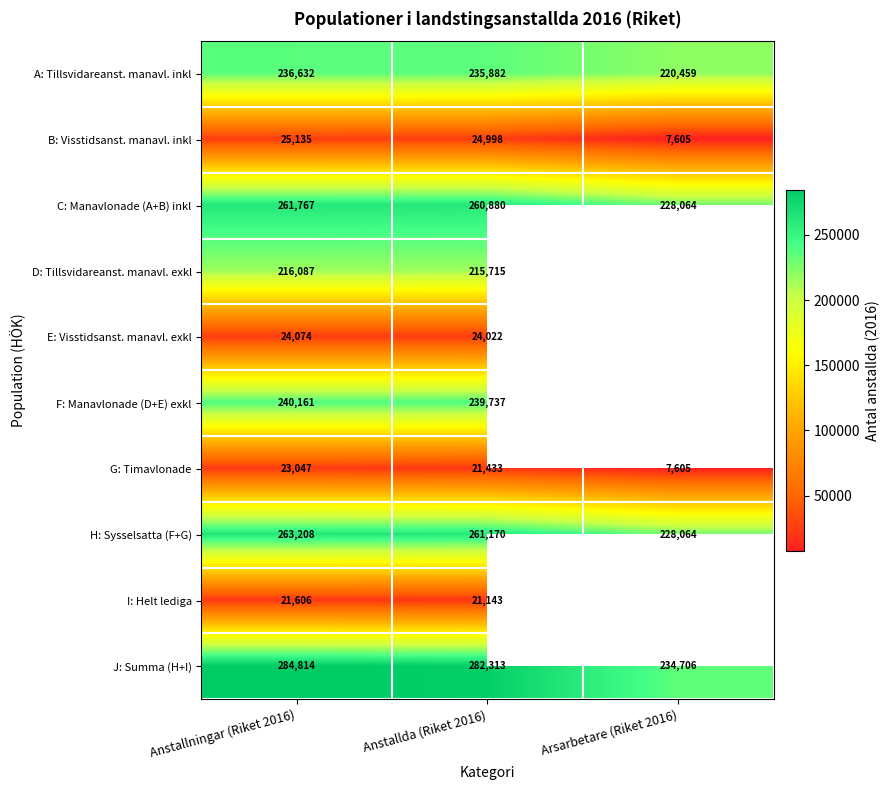

At which label does H: Sysselsatta (F+G) reach its peak?

Anstallningar (Riket 2016)